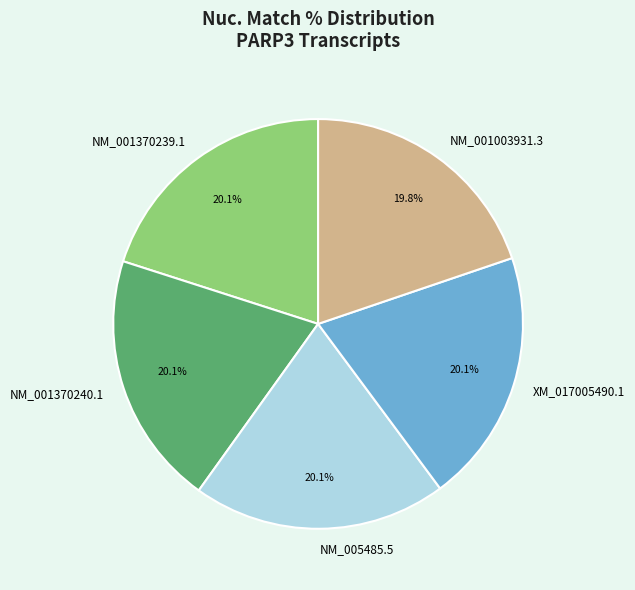

How many segments does this pie chart have?

5